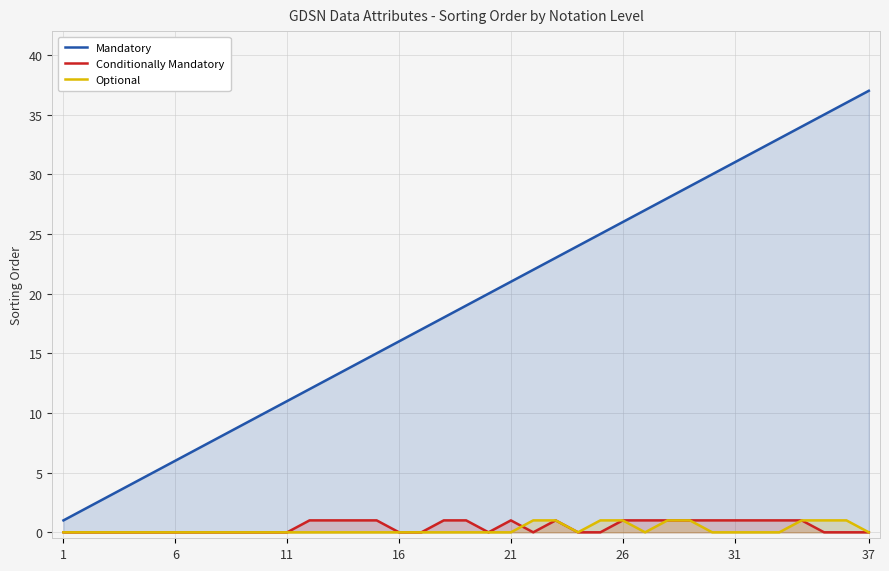

How many values in the Conditionally Mandatory series exceed 0?

17